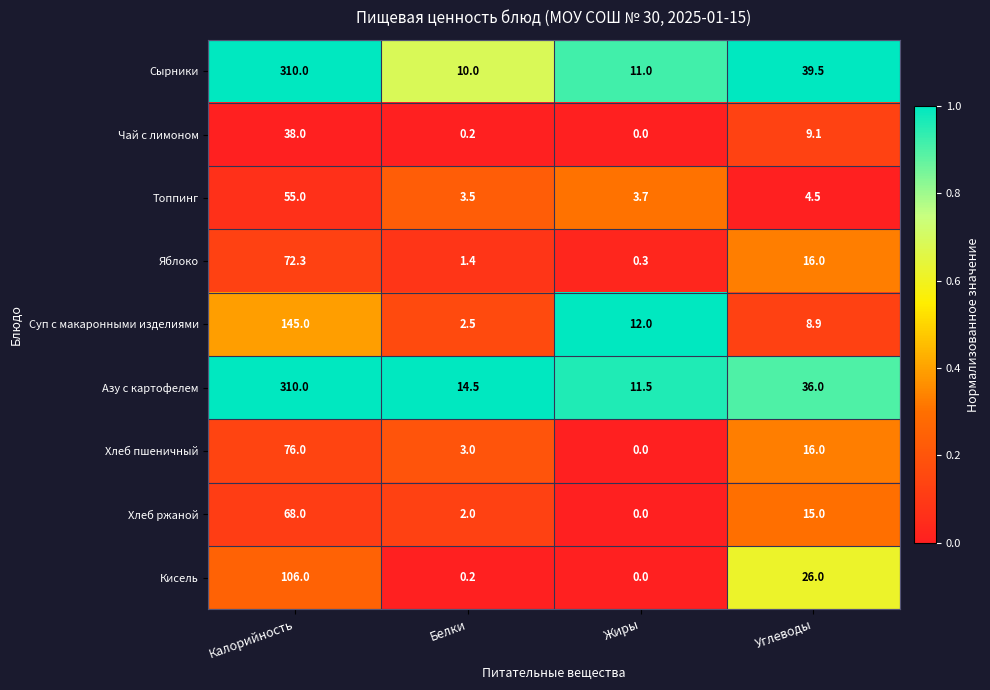

True or false: Сырники has a value of 11.0 at Жиры.

True